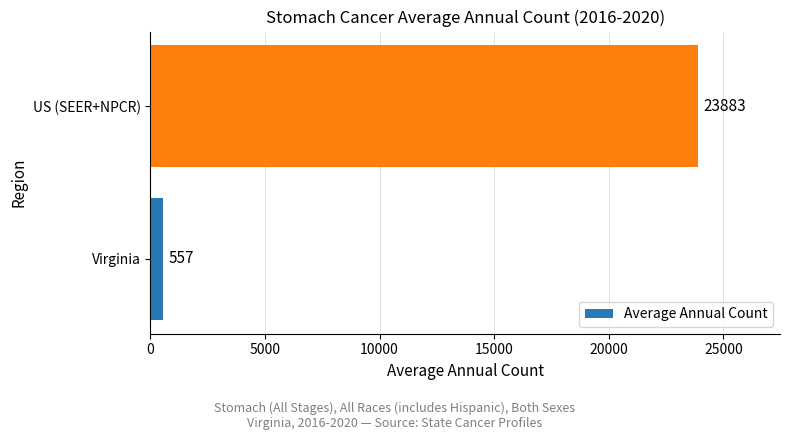

True or false: the data shows 23883 at US (SEER+NPCR).

True